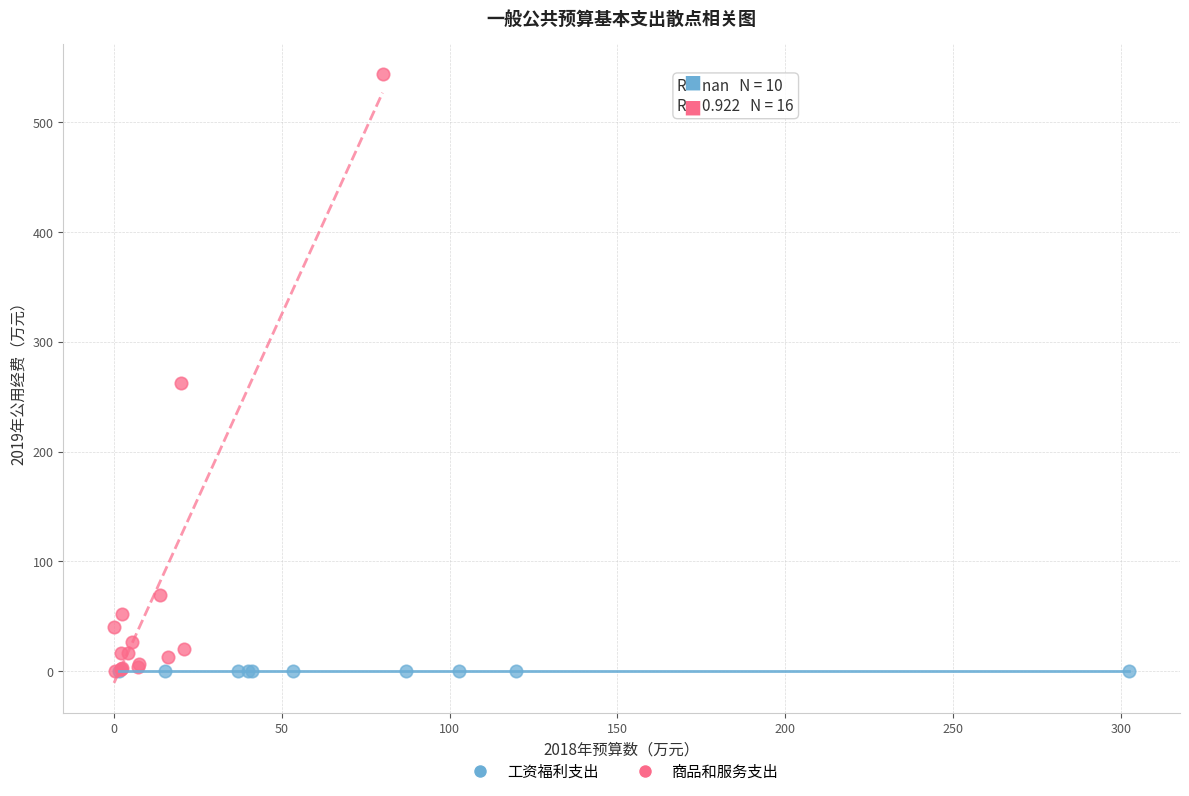

Which series reaches the maximum Y coordinate?

商品和服务支出